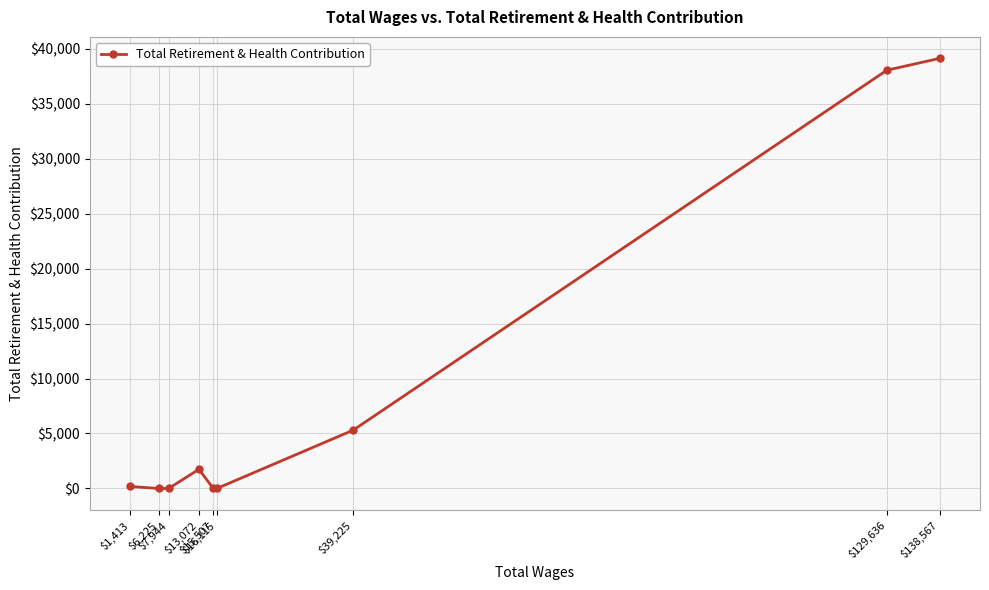

What is the average value?

9379